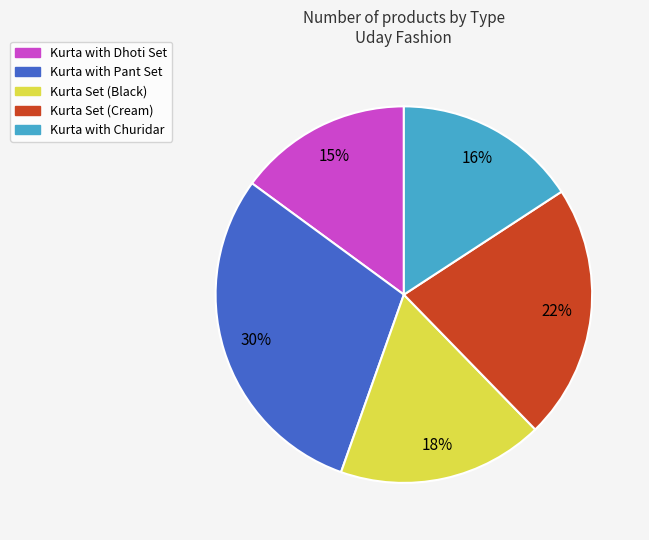

Is the sum of Kurta Set (Cream) and Kurta with Dhoti Set greater than half?

No